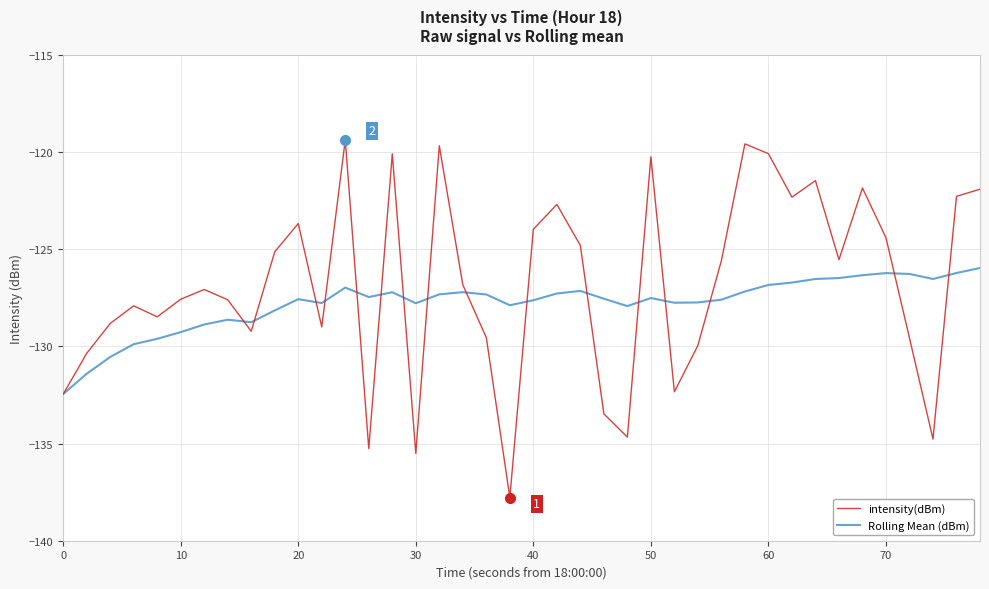

After their last crossing, which series has the higher values: intensity(dBm) or Rolling Mean (dBm)?

intensity(dBm)